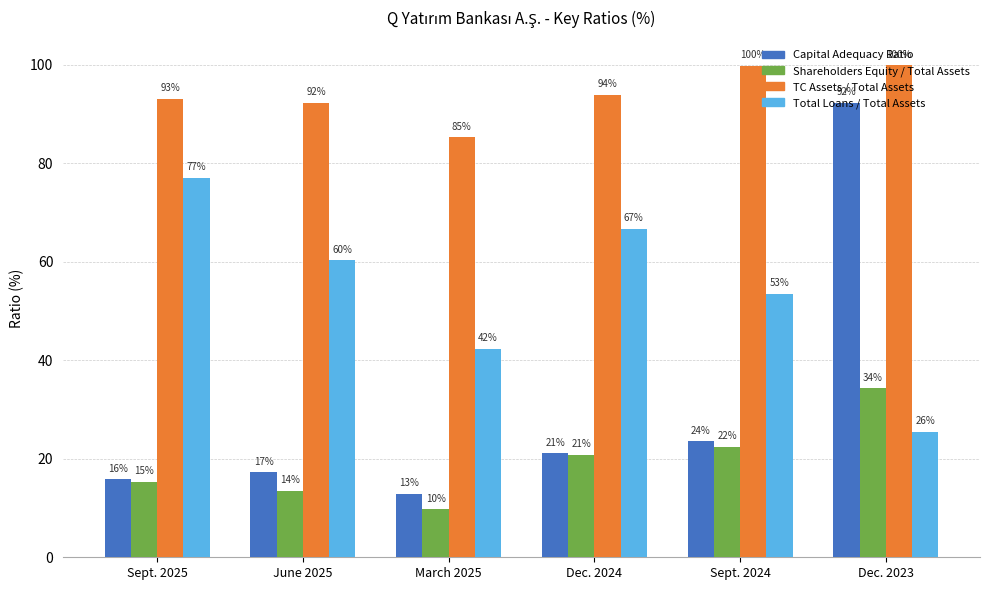

Are the bars grouped side by side (vs. stacked)?

Yes